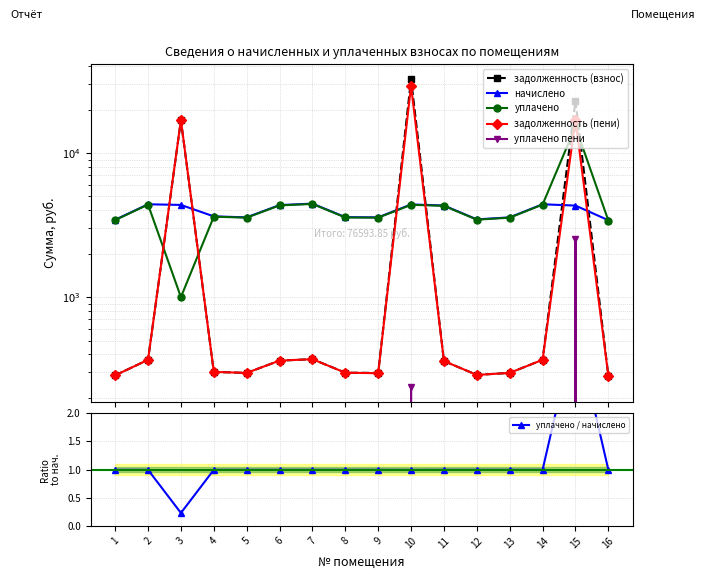

True or false: уплачено пени and задолженность (взнос) cross at least once.

False